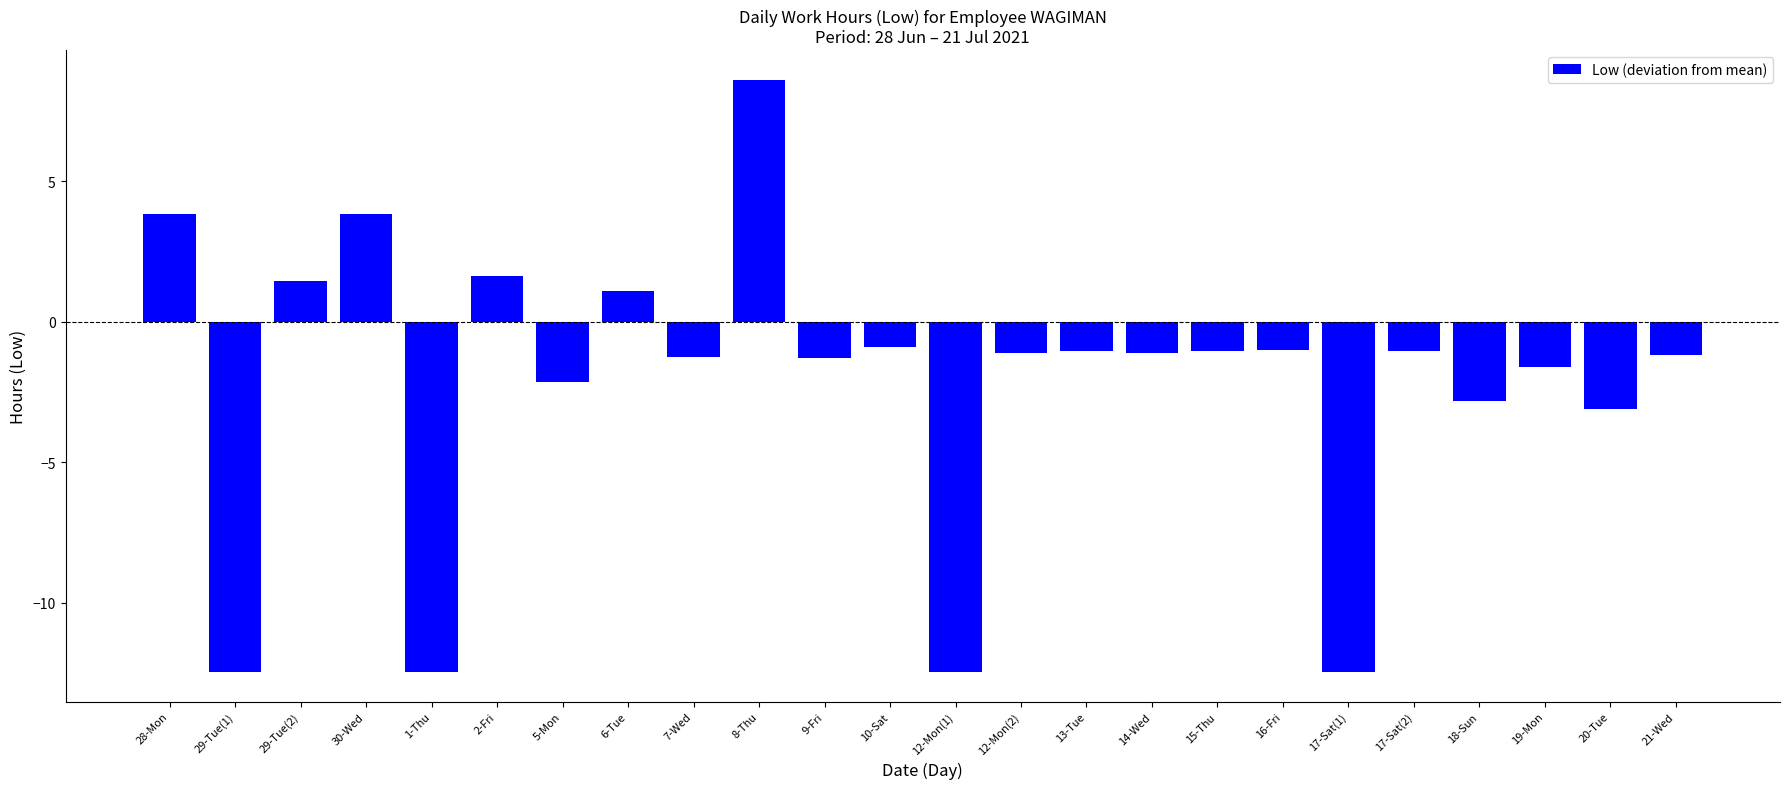

Are the bars grouped side by side (vs. stacked)?

No